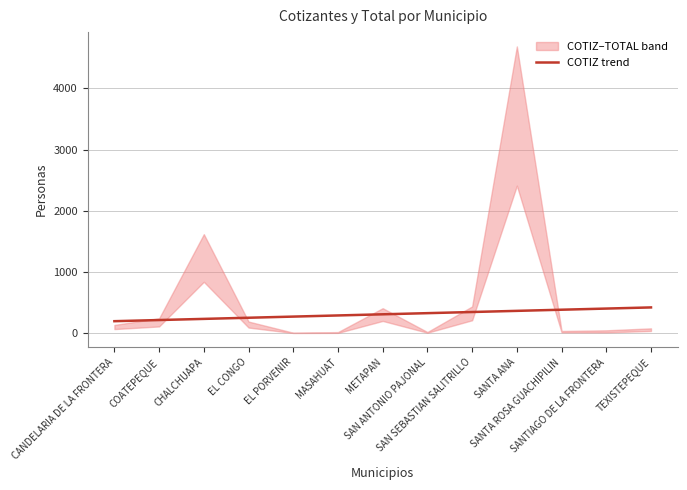

List the labels in order of value, largest first.

TEXISTEPEQUE, SANTIAGO DE LA FRONTERA, SANTA ROSA GUACHIPILIN, SANTA ANA, SAN SEBASTIAN SALITRILLO, SAN ANTONIO PAJONAL, METAPAN, MASAHUAT, EL PORVENIR, EL CONGO, CHALCHUAPA, COATEPEQUE, CANDELARIA DE LA FRONTERA